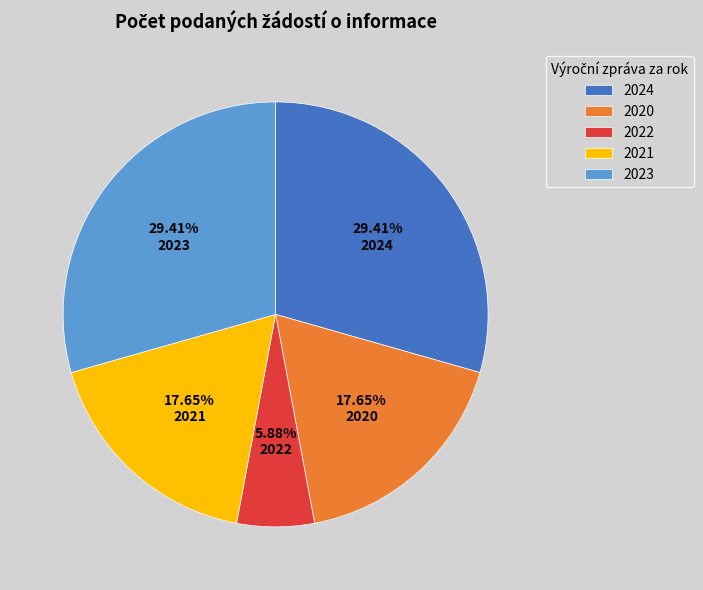

What percentage is the 2023 slice, to the nearest percent?

29%